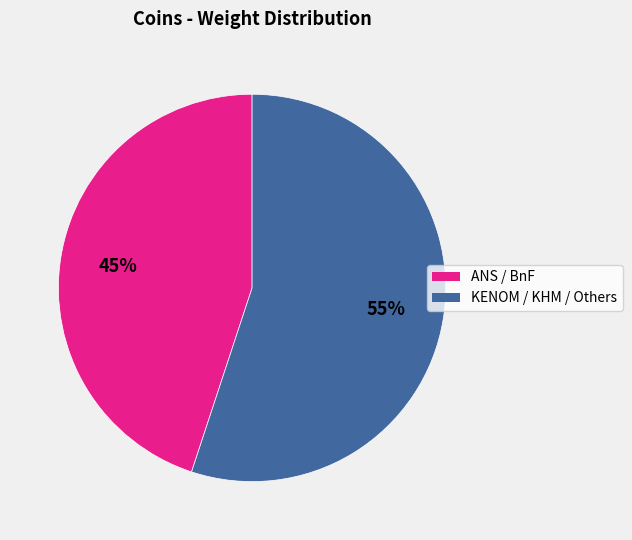

To the nearest percent, what is the average slice percentage?

50%